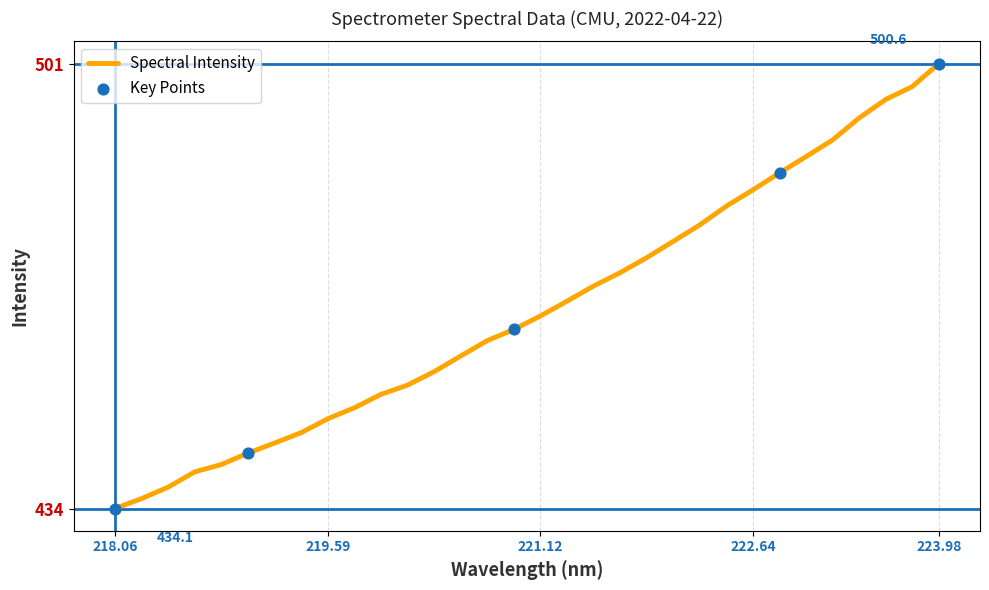

What is the smallest value displayed?

434.1